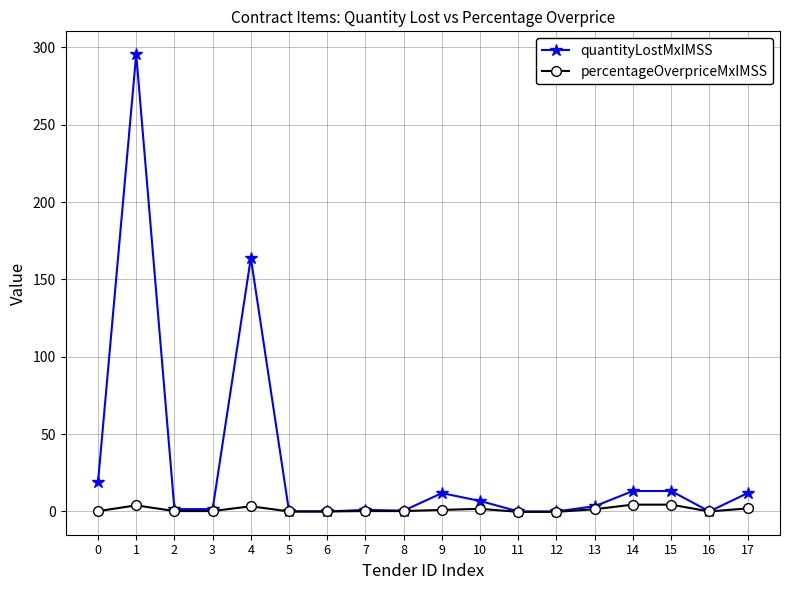

Rank the series by their average value, from lowest to highest.

percentageOverpriceMxIMSS, quantityLostMxIMSS